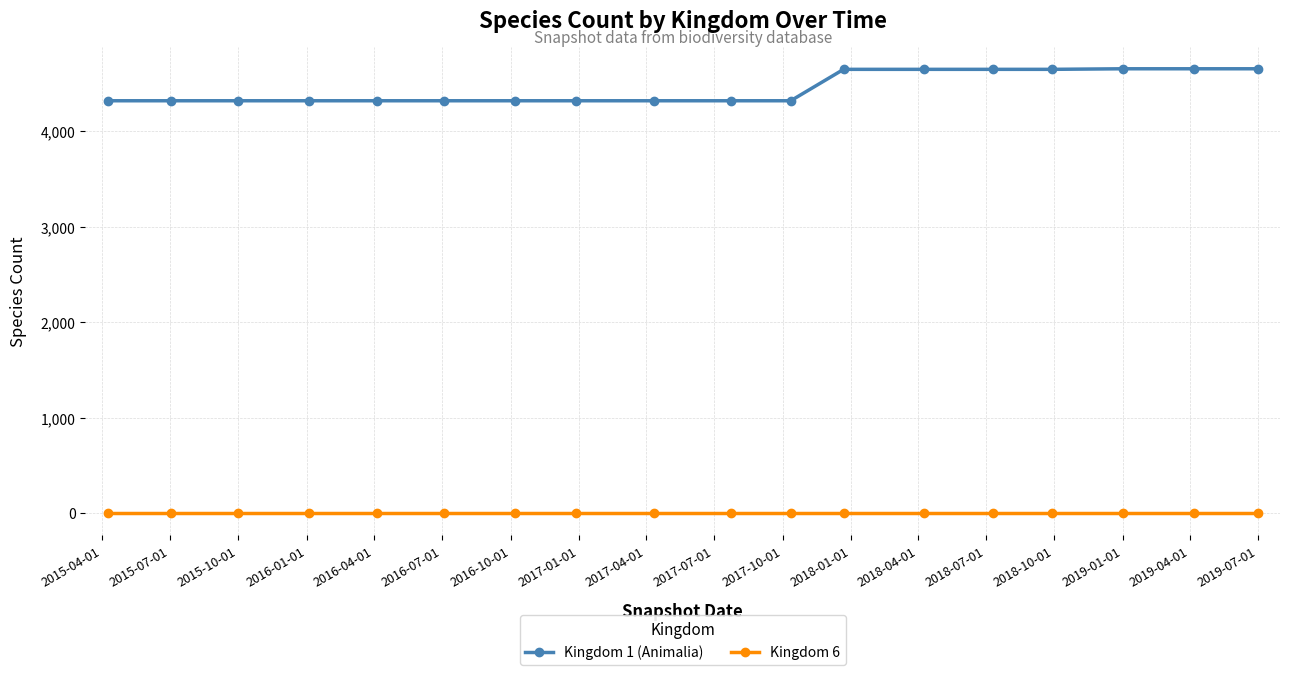

Which series has the largest range (max minus min)?

Kingdom 1 (Animalia)